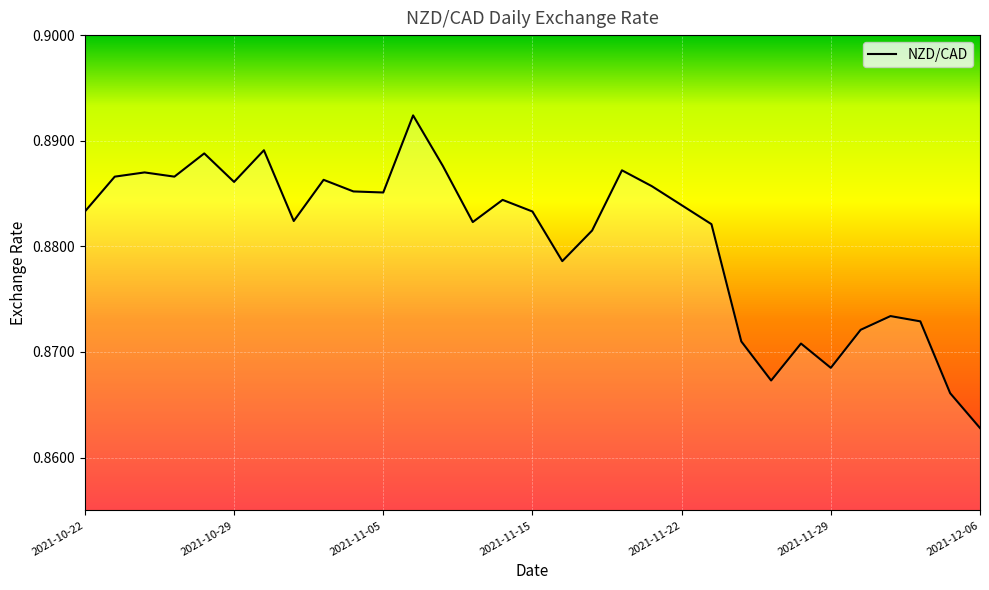

True or false: the data has more than 2 interior local peaks.

True